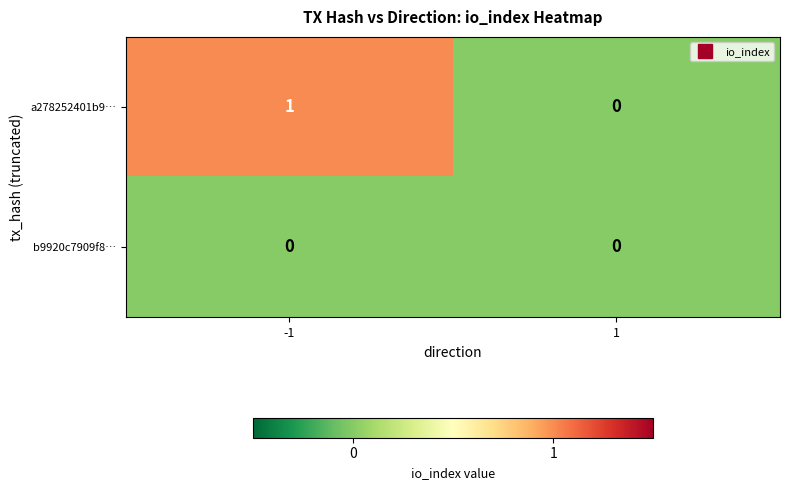

List the series in order of their overall mean, highest first.

a278252401b9…, b9920c7909f8…